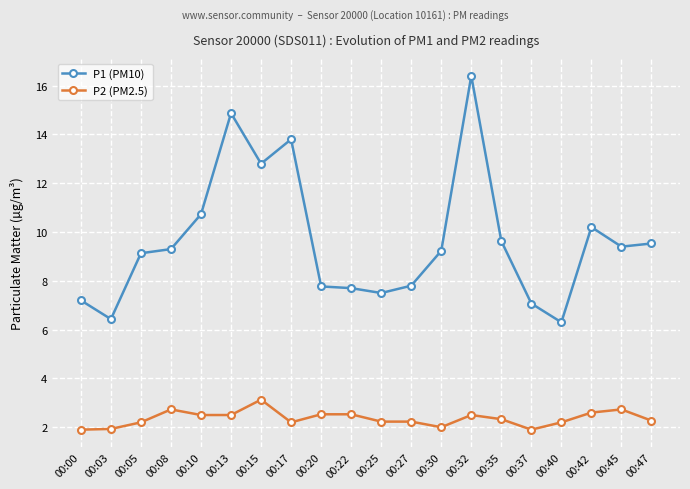

Read the P1 (PM10) value at 00:25.

7.5